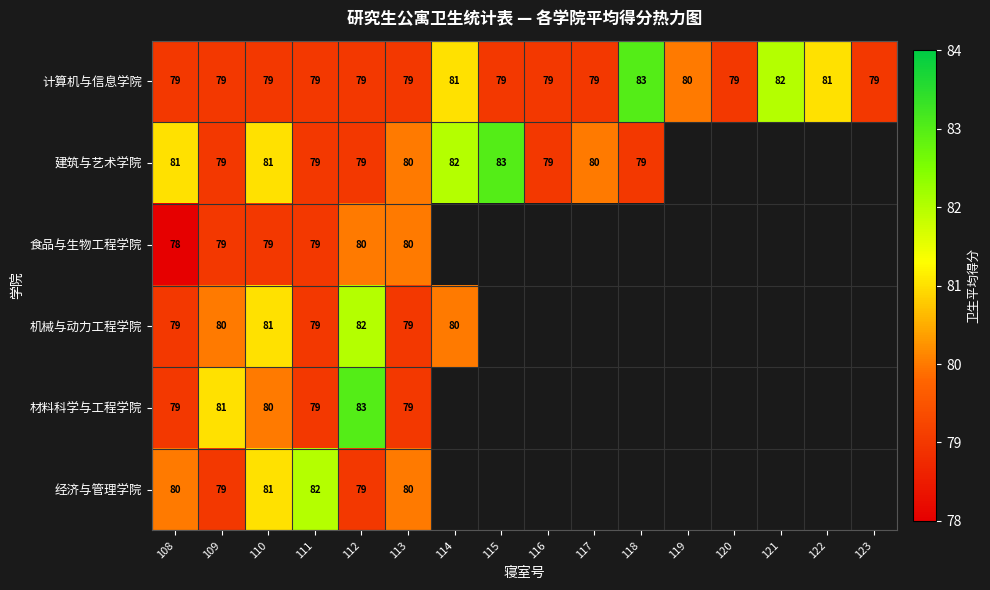

Is the value of 食品与生物工程学院 at 111 greater than the value of 建筑与艺术学院 at 117?

No